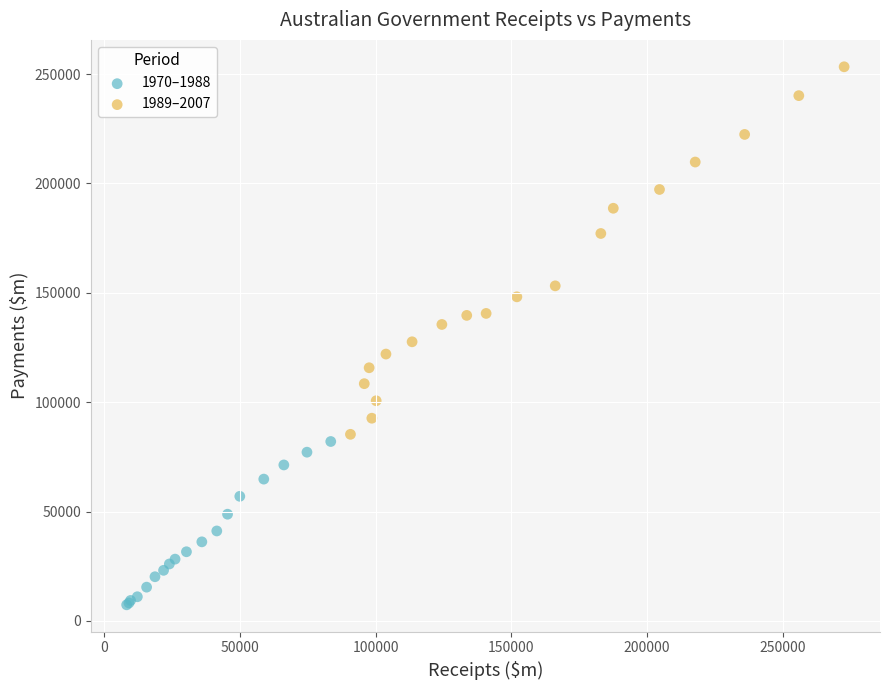

Which series has the widest spread of Y values?

1989–2007